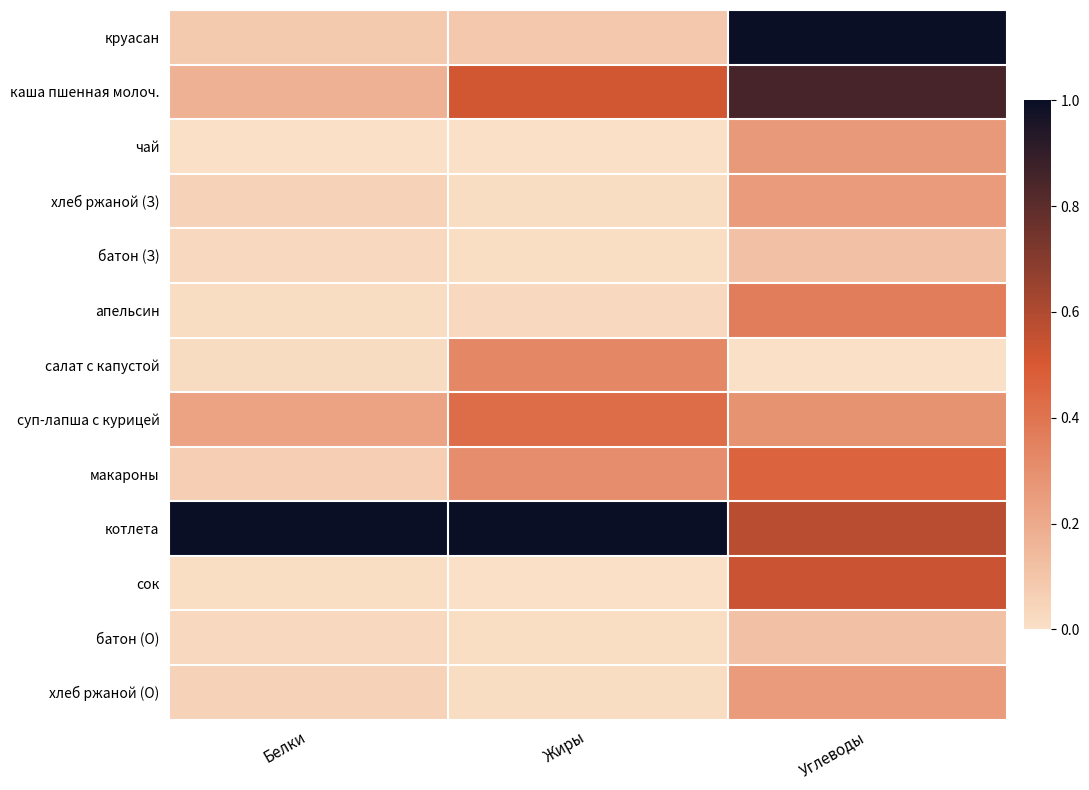

Which series changed the most between Белки and Углеводы?

круасан